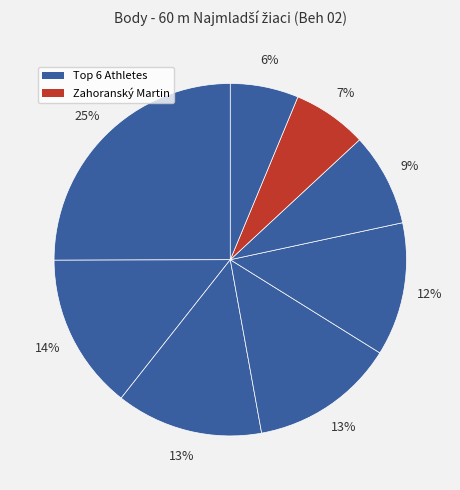

Count the number of slices in the pie.

8